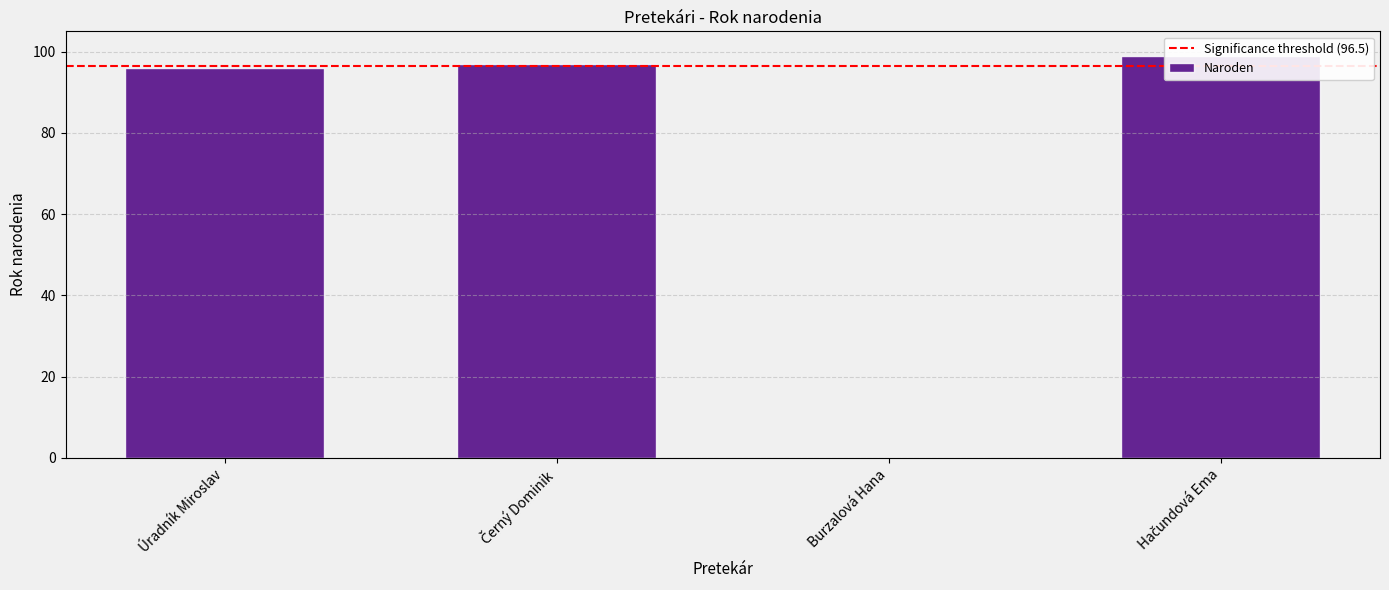

Is it true that the value at Hačundová Ema is 161?

False